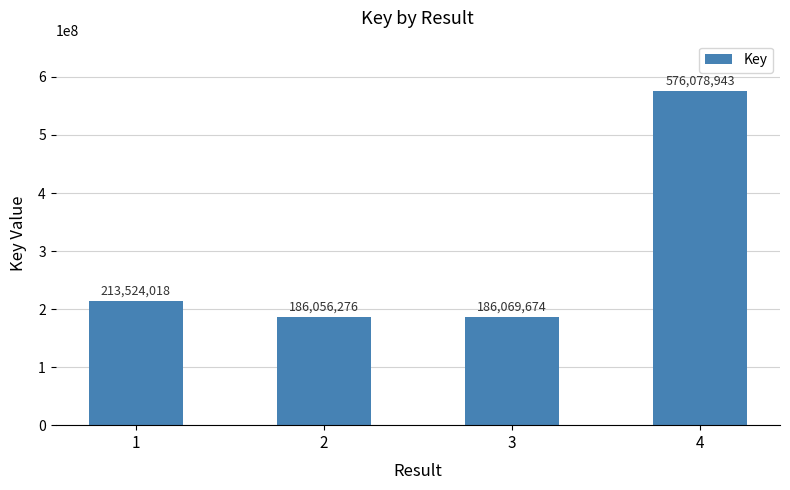

Between 4 and 3, which is larger?

4